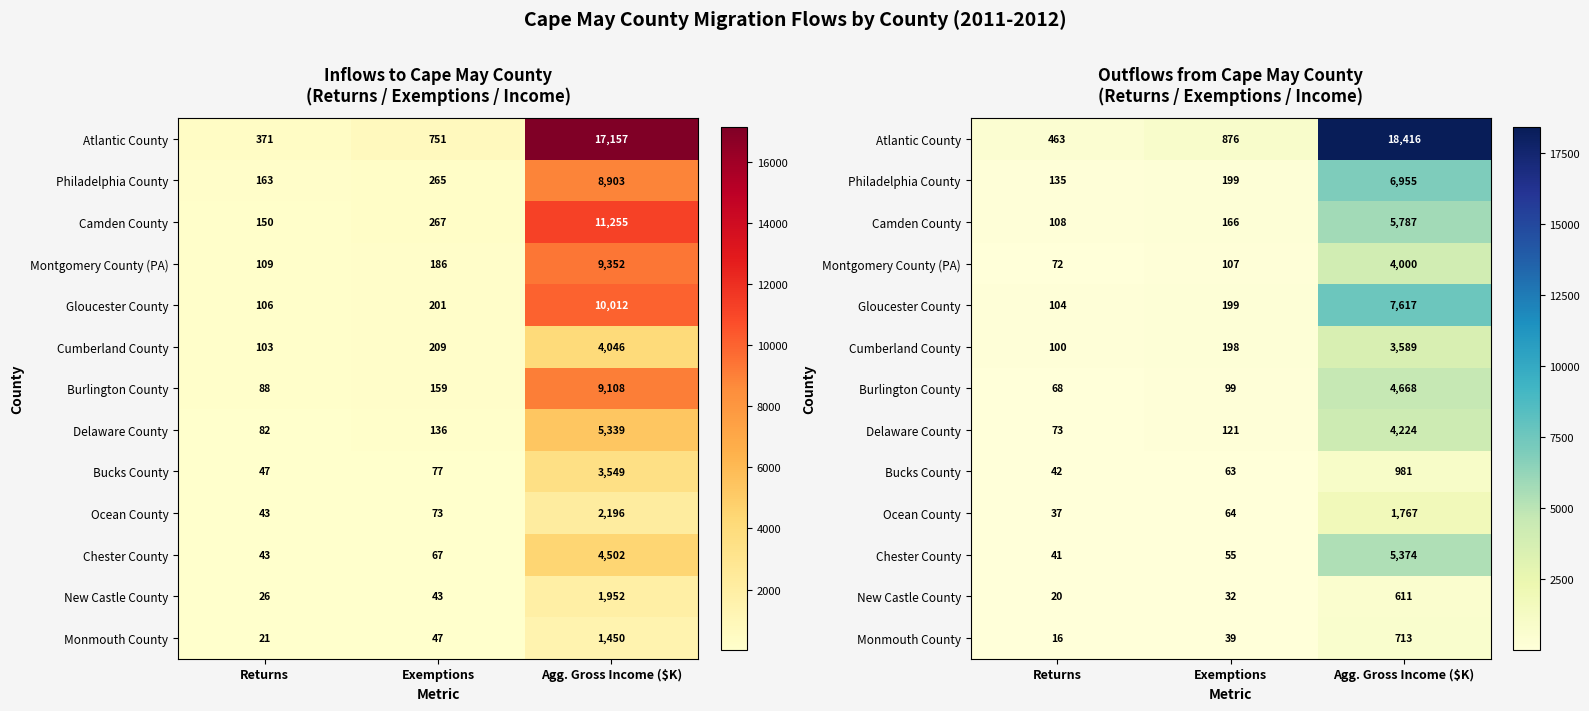

At which category is the sum across all series the highest?

Agg. Gross Income ($K)